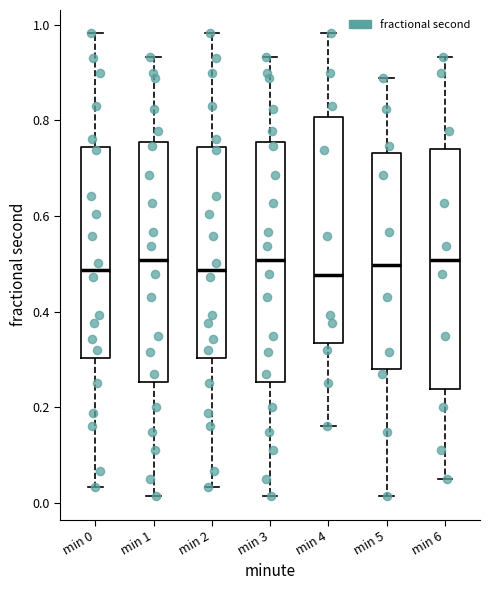

Reading left to right, read every box against the y-axis: the position of its median line, the range the box covers, and the ends of its whiskers. The values are not printed on the chart, so give them approximately, as read against the axis.

min 0: median 0.48, box 0.30 to 0.74, whiskers 0.04 to 0.98
min 1: median 0.50, box 0.26 to 0.76, whiskers 0.02 to 0.94
min 2: median 0.48, box 0.30 to 0.74, whiskers 0.04 to 0.98
min 3: median 0.50, box 0.26 to 0.76, whiskers 0.02 to 0.94
min 4: median 0.48, box 0.34 to 0.80, whiskers 0.16 to 0.98
min 5: median 0.50, box 0.28 to 0.74, whiskers 0.02 to 0.88
min 6: median 0.50, box 0.24 to 0.74, whiskers 0.06 to 0.94